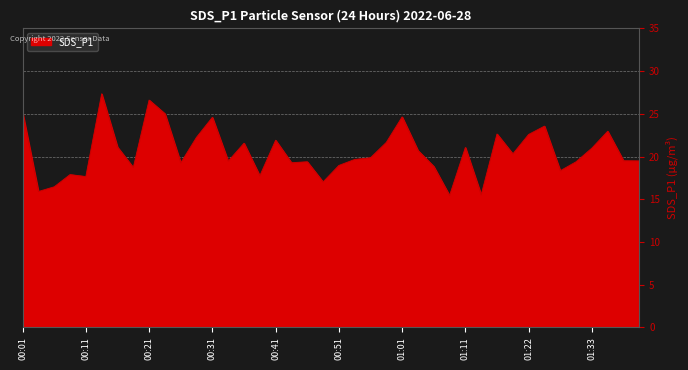

What is the difference between the maximum and minimum values?

11.9